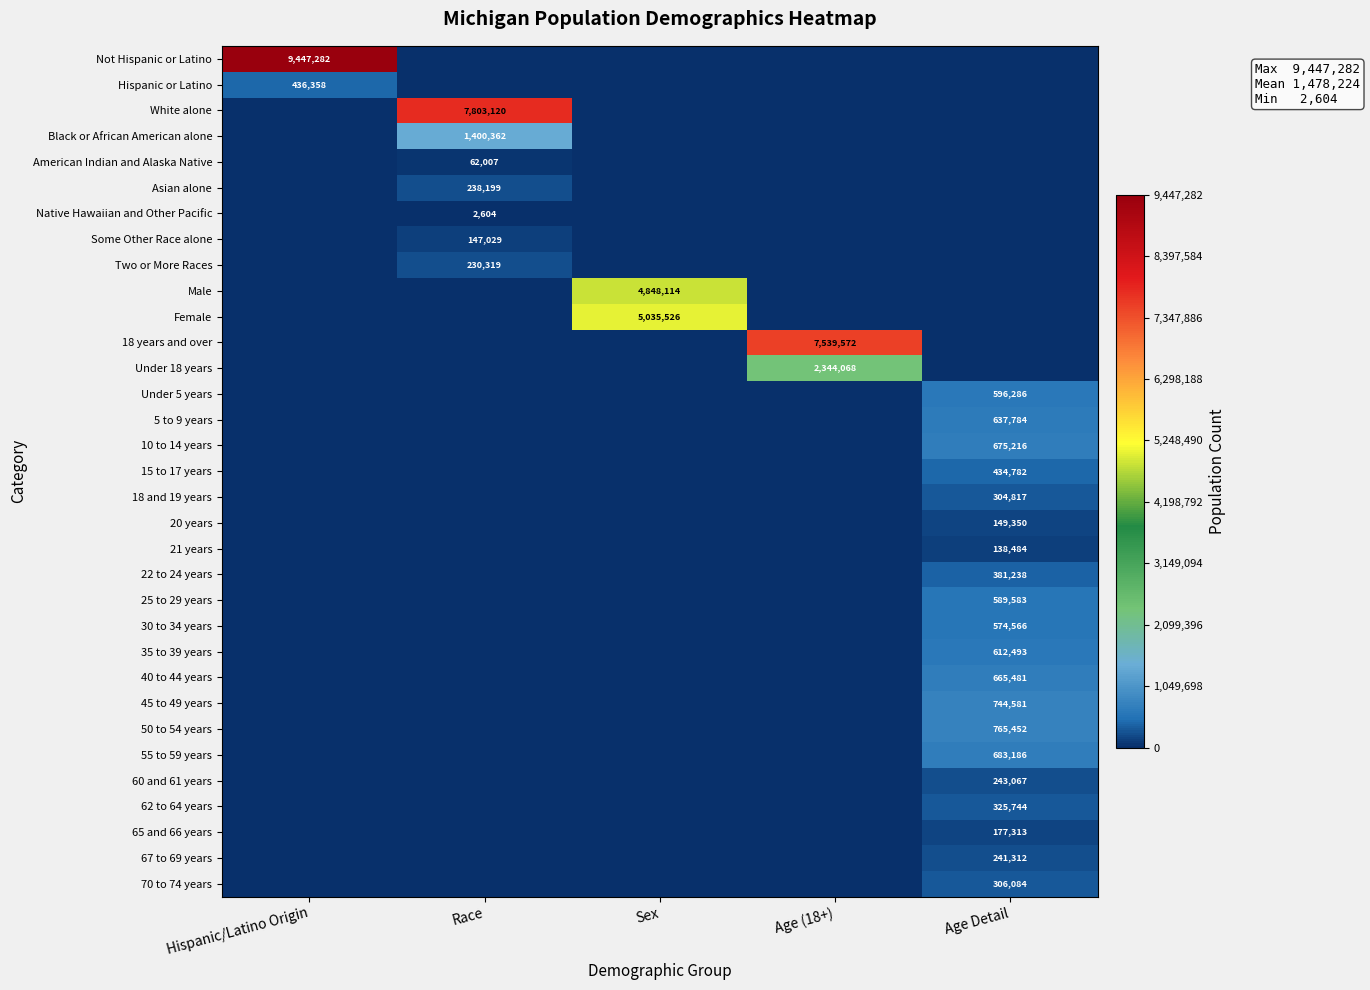

Is it true that 50 to 54 years equals 517615 at Age Detail?

False